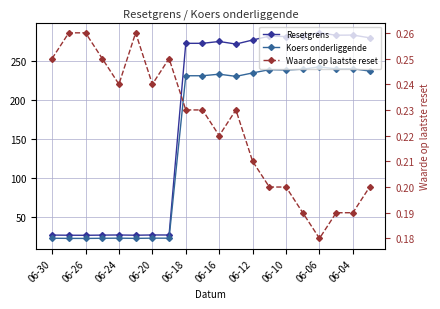

True or false: Waarde op laatste reset has more than 0 points higher than both neighbors.

True